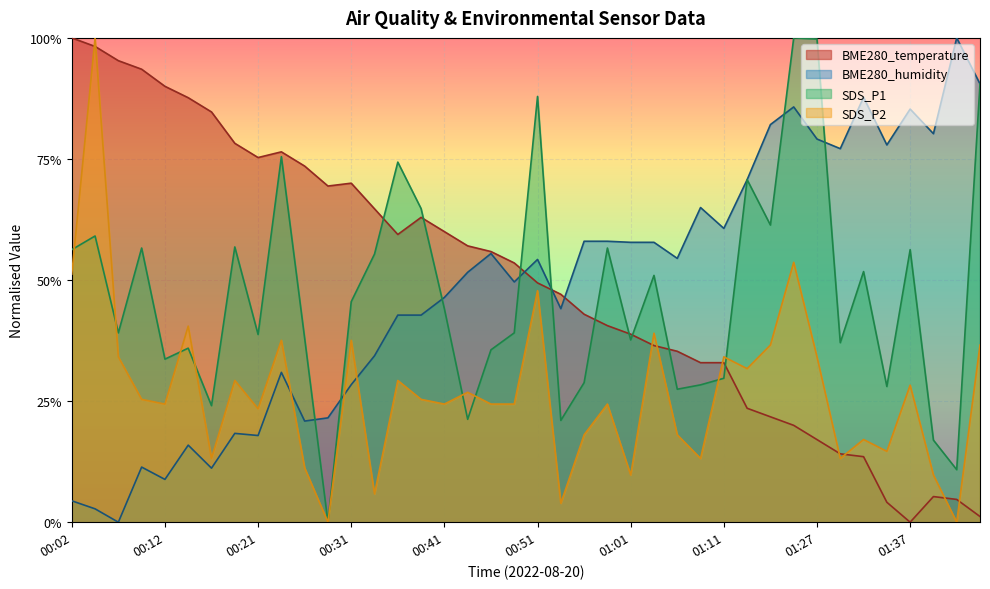

List the series in order of their peak value, highest first.

BME280_temperature, BME280_humidity, SDS_P1, SDS_P2